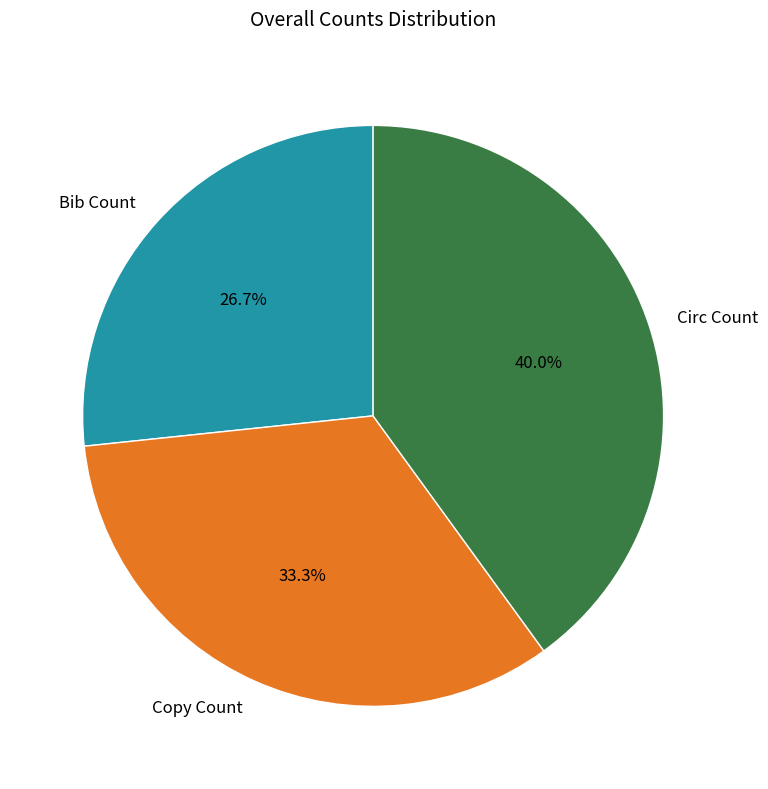

To the nearest percent, what is the average slice percentage?

33%